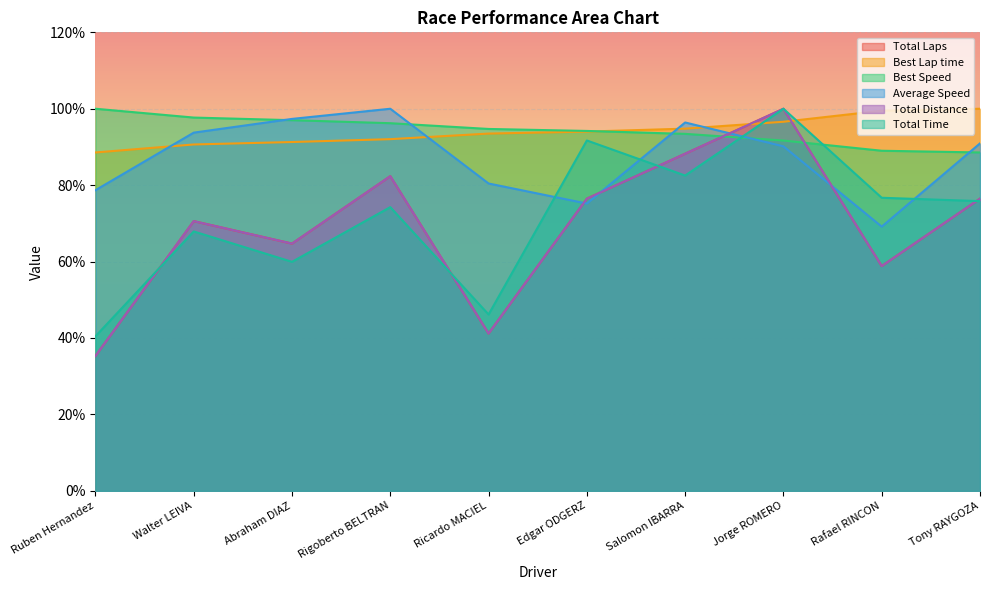

What is the difference between the Best Lap time values at Ricardo MACIEL and Jorge ROMERO?

3.1